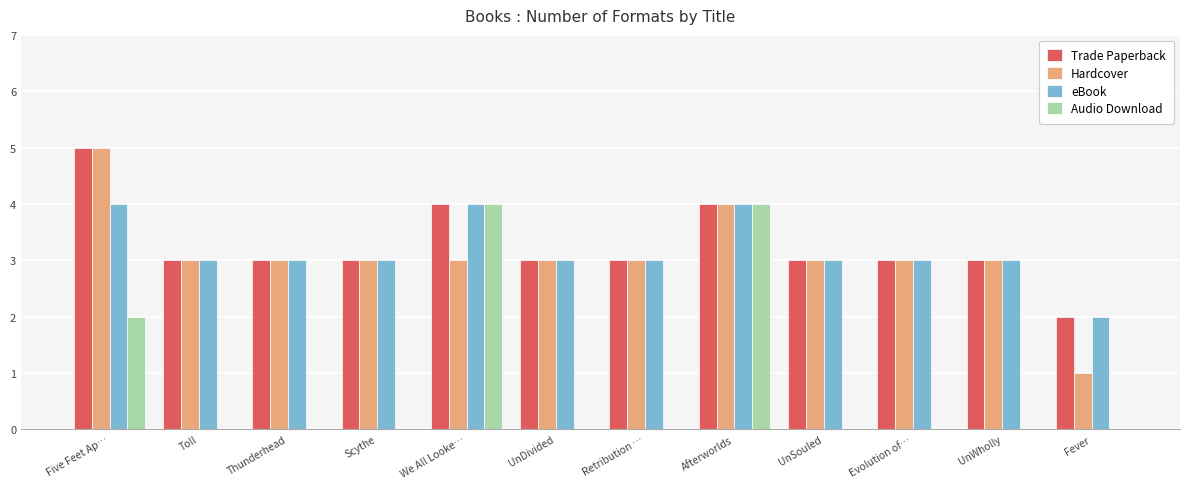

The value of Audio Download at Thunderhead is 2. True or false?

False